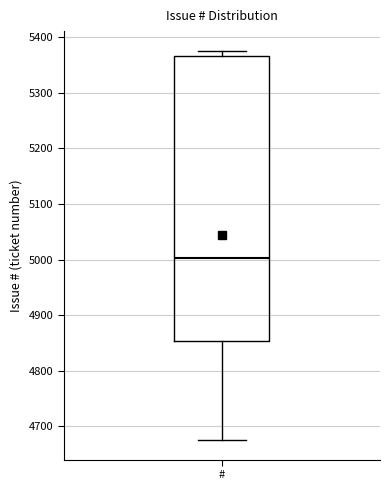

Transcribe this box plot: give where the median line is, the range the box spans, and where the two whiskers end, as read against the y-axis. The values are not printed on the chart, so give them approximately, as read against the axis.

median 5000, box 4850 to 5370, whiskers 4680 to 5380